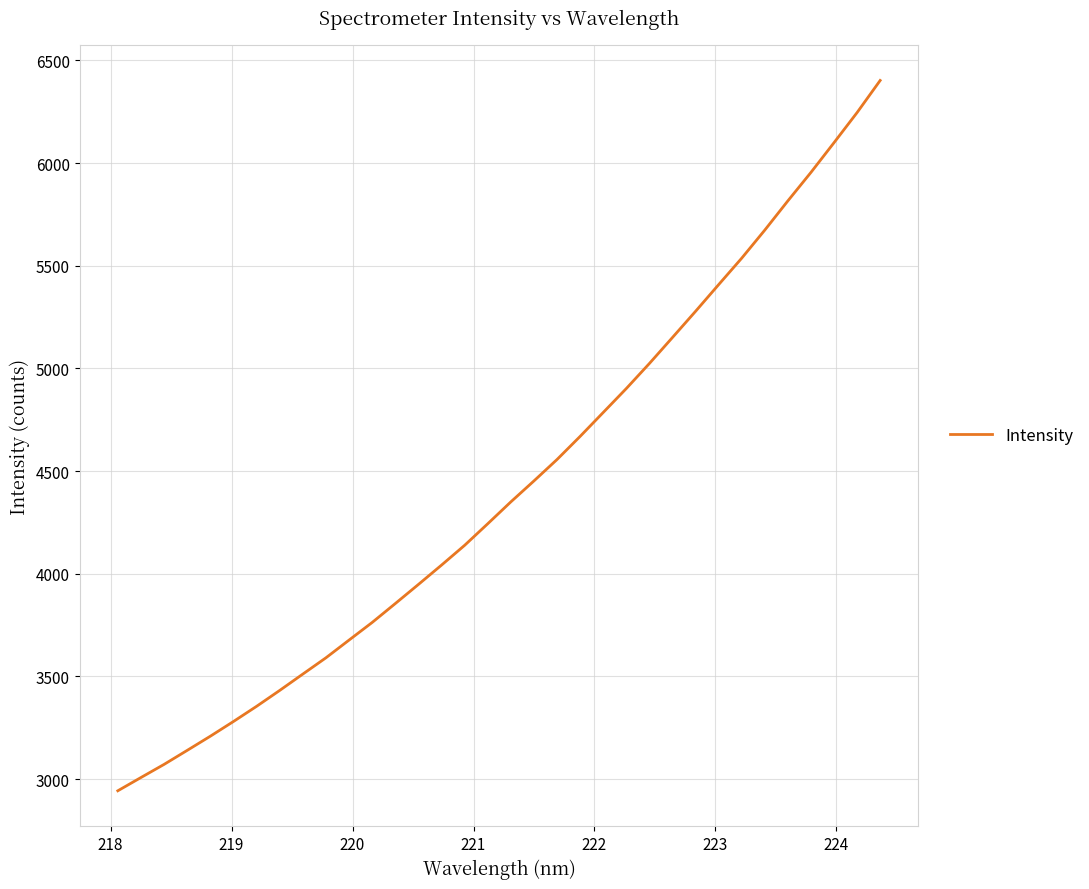

What is the difference between the maximum and minimum values?

3459.2